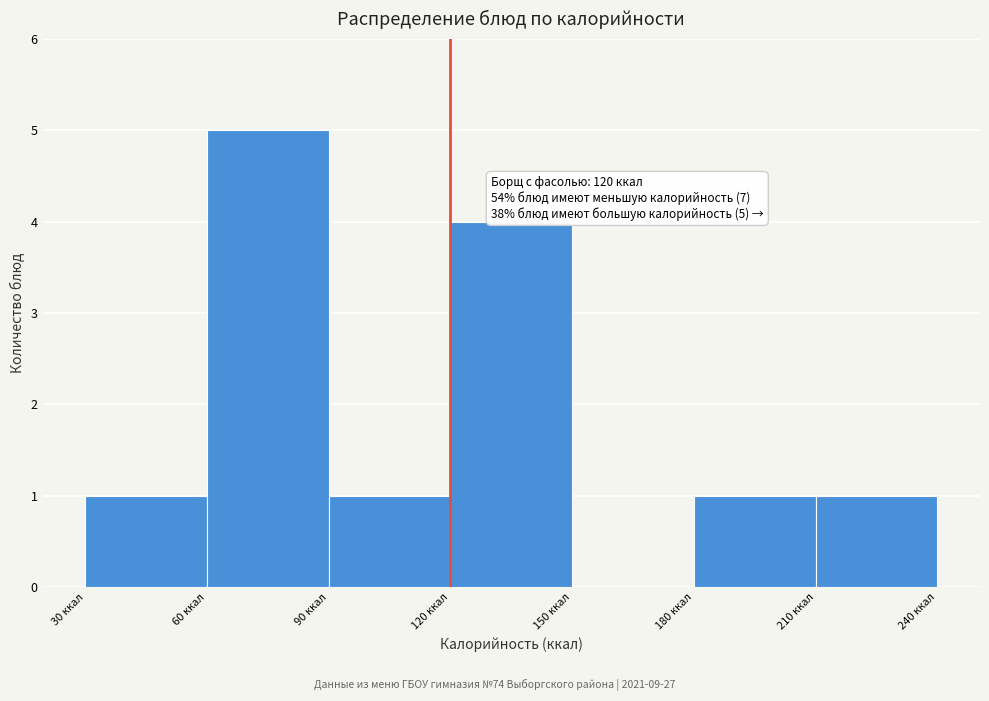

Which range on the x-axis has the tallest bar?

60 to 90